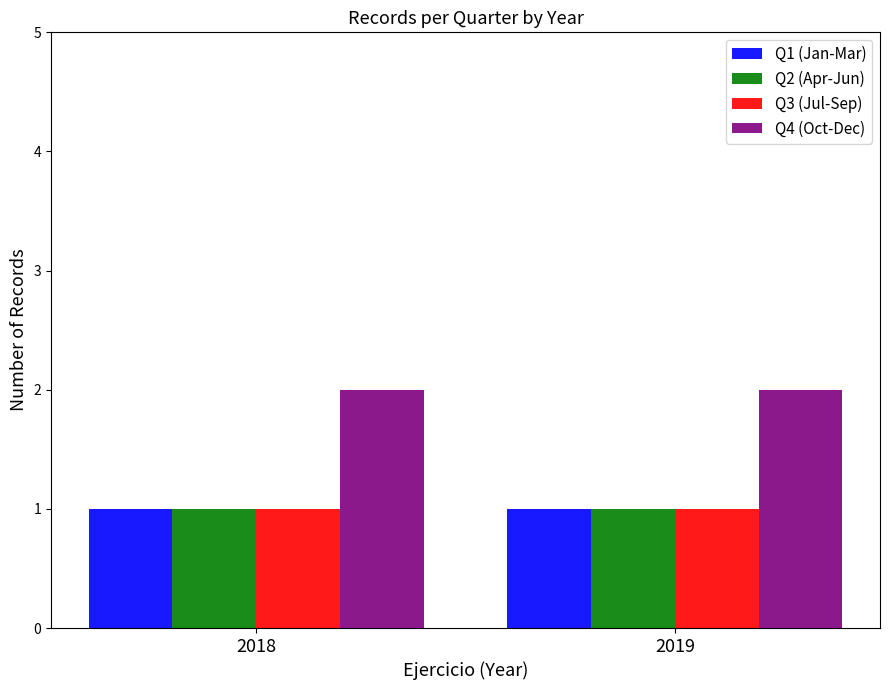

How many bars are there in each group?

4